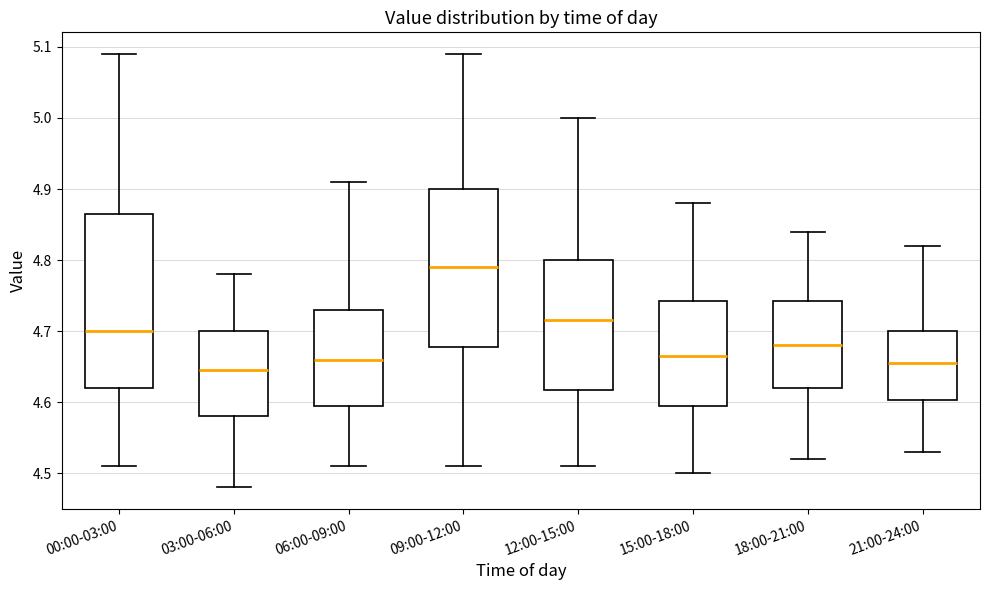

Which box has the highest median line?

09:00-12:00